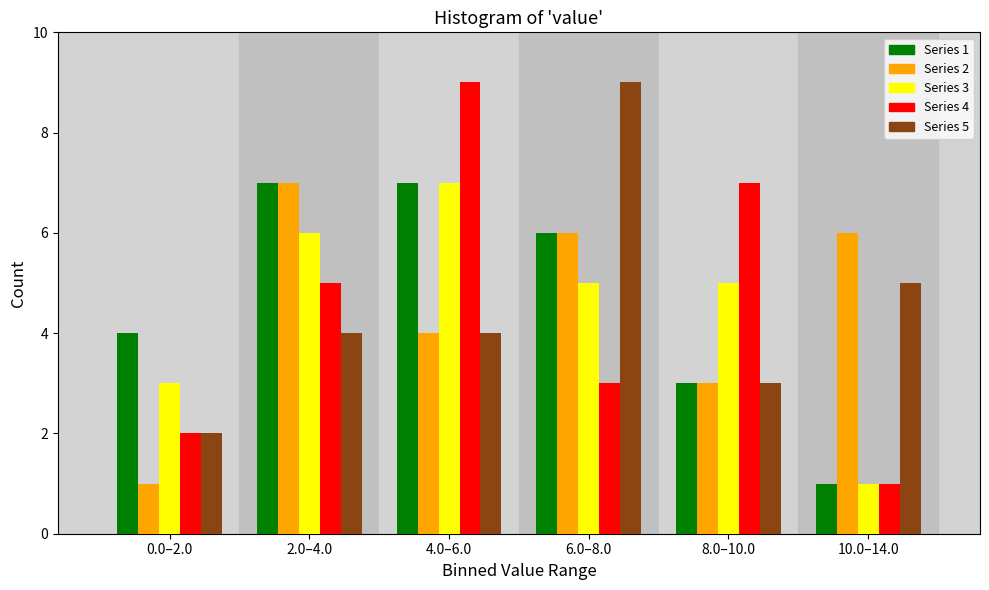

Reading left to right, transcribe all the data shown in this chart.

Series 1: 4	7	7	6	3	1
Series 2: 1	7	4	6	3	6
Series 3: 3	6	7	5	5	1
Series 4: 2	5	9	3	7	1
Series 5: 2	4	4	9	3	5